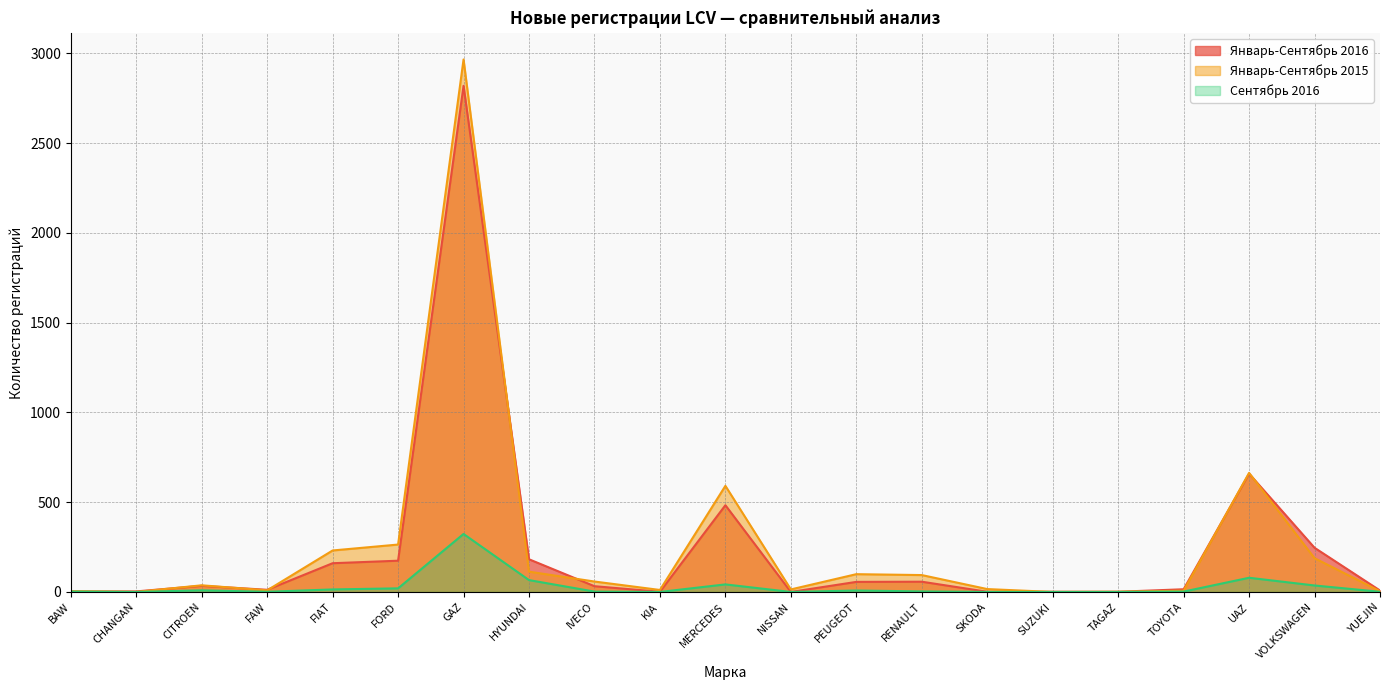

At how many categories does at least one series exceed 1980?

1